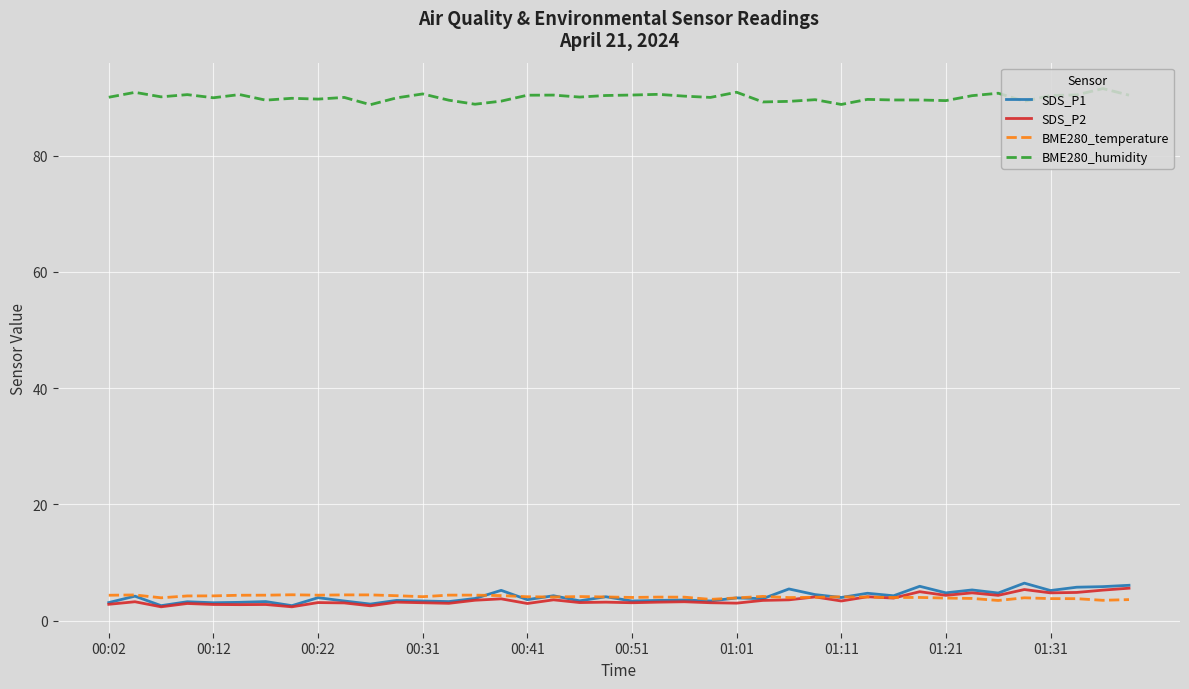

What is the highest value of the BME280_humidity series?

91.5